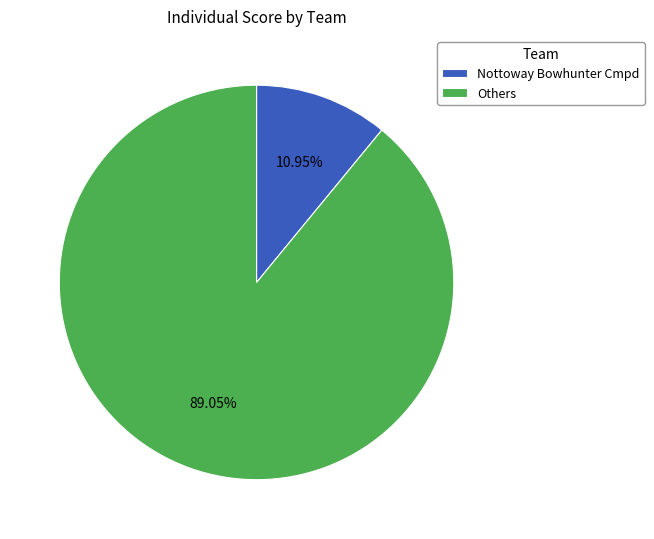

Count the number of slices in the pie.

2